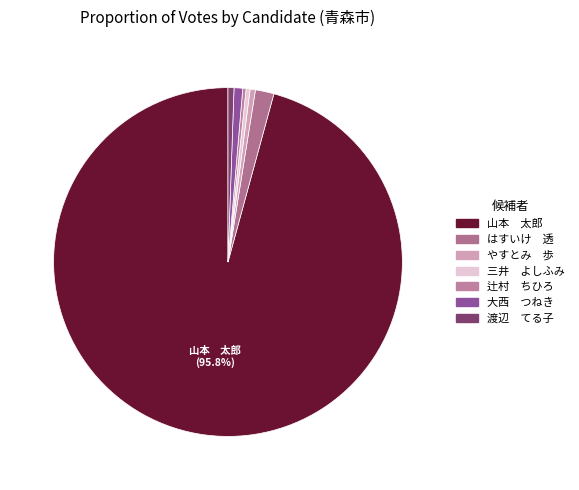

What is the largest slice in the pie chart?

山本 太郎